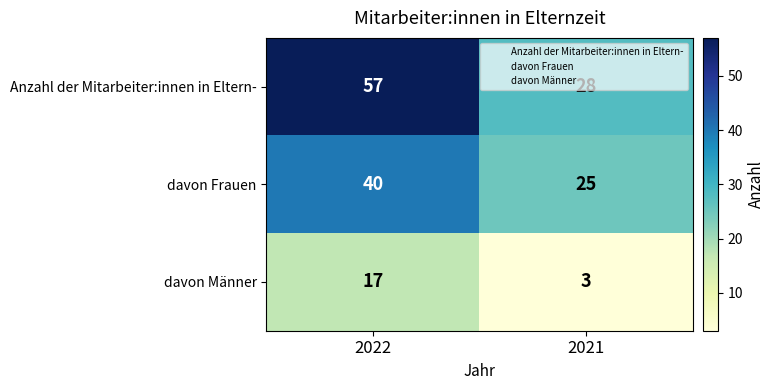

Rank the series by their average value, from lowest to highest.

davon Männer, davon Frauen, Anzahl der Mitarbeiter:innen in Eltern-